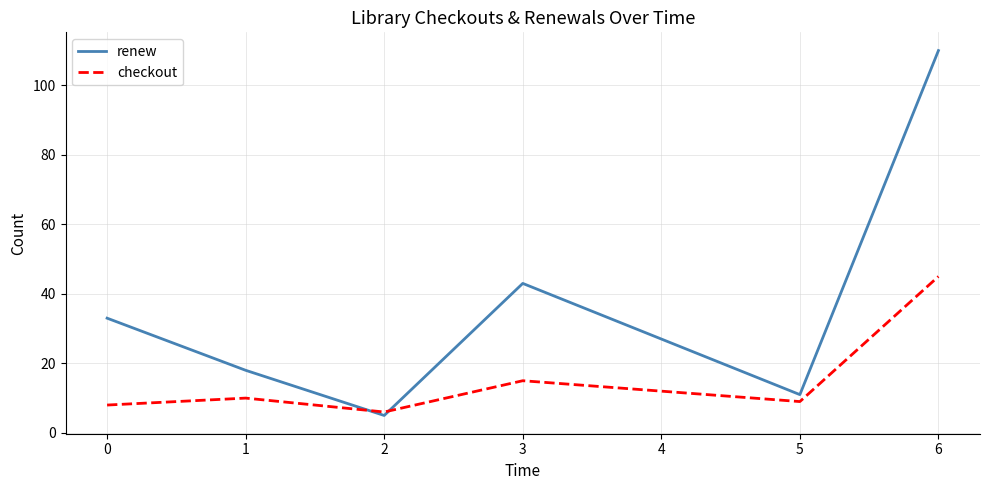

Rank the series by their average value, from highest to lowest.

renew, checkout